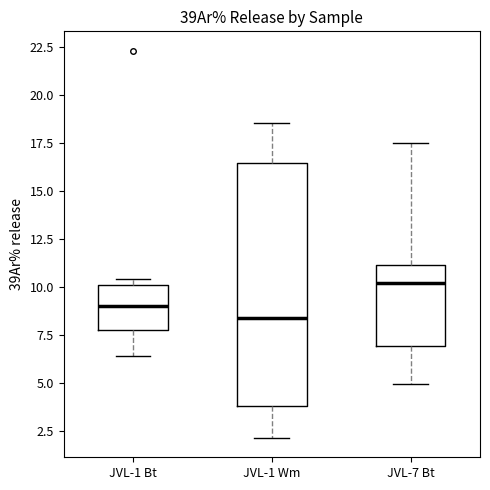

Reading left to right, read every box against the y-axis: the position of its median line, the range the box covers, and the ends of its whiskers. The values are not printed on the chart, so give them approximately, as read against the axis.

JVL-1 Bt: median 9.0, box 8.0 to 10.0, whiskers 6.5 to 10.5
JVL-1 Wm: median 8.5, box 4.0 to 16.5, whiskers 2.0 to 18.5
JVL-7 Bt: median 10.0, box 7.0 to 11.0, whiskers 5.0 to 17.5